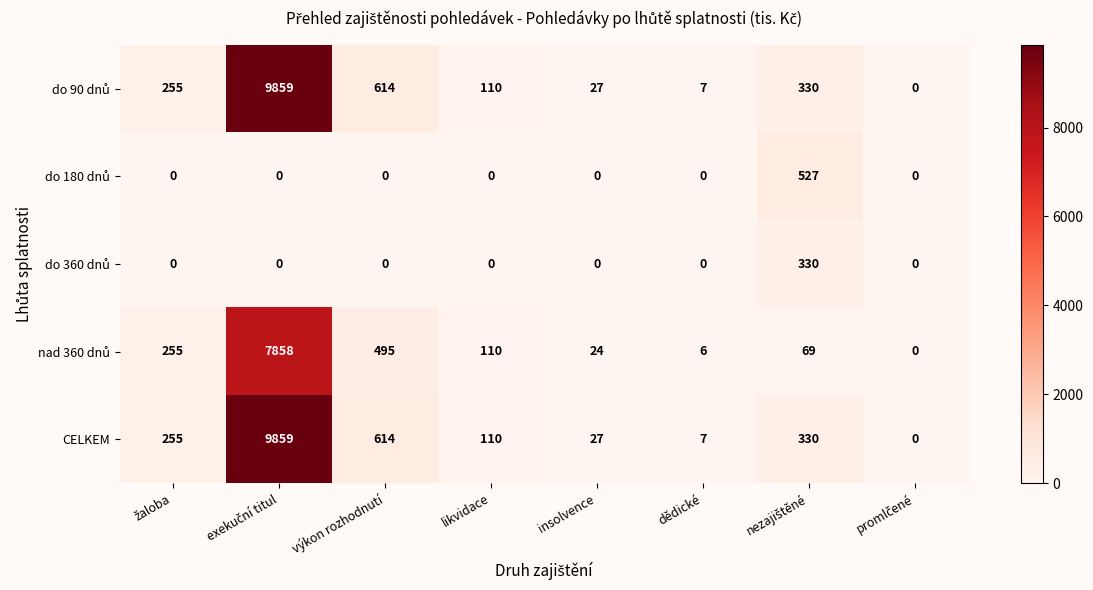

Count the number of categories in the chart.

8